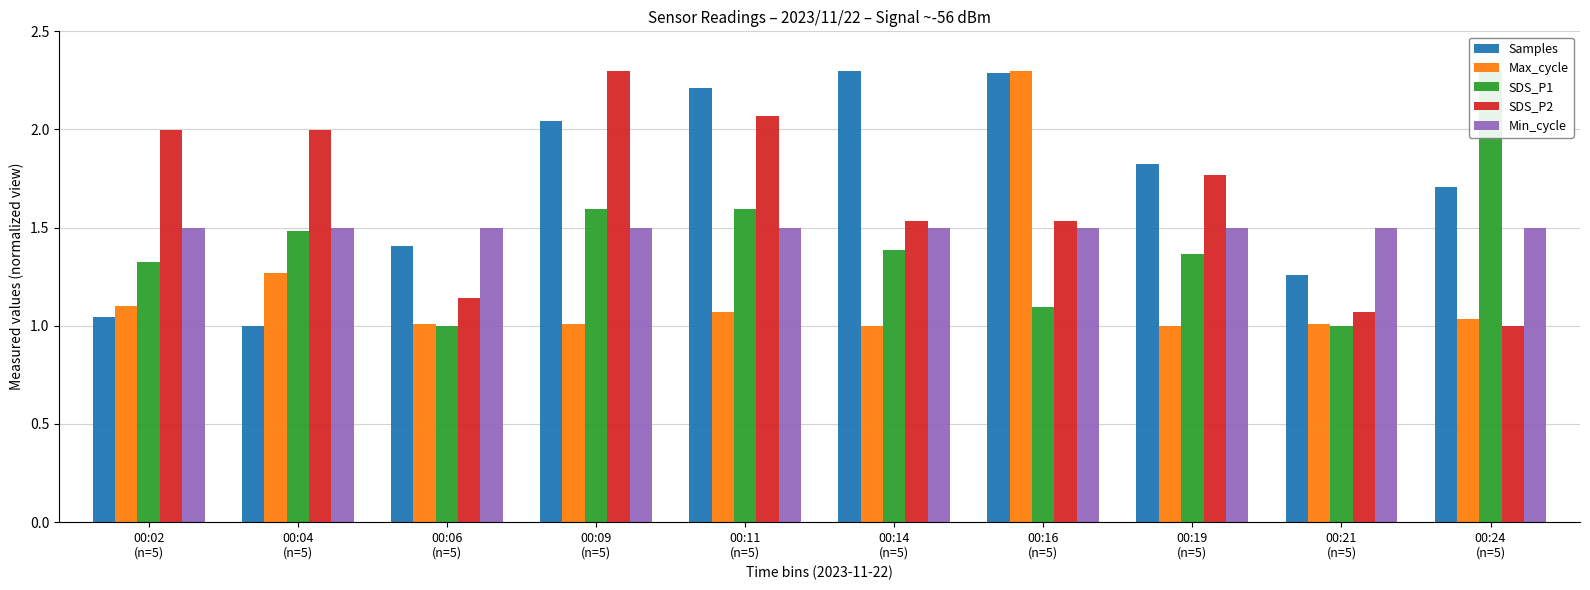

Which series has the widest spread of values?

Samples